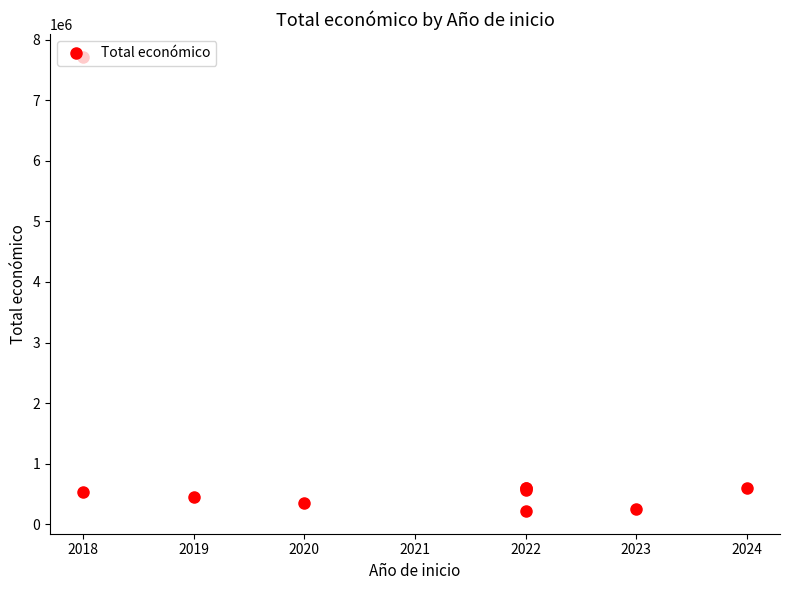

The chart shows a value of 1033079 at 2022. True or false?

False